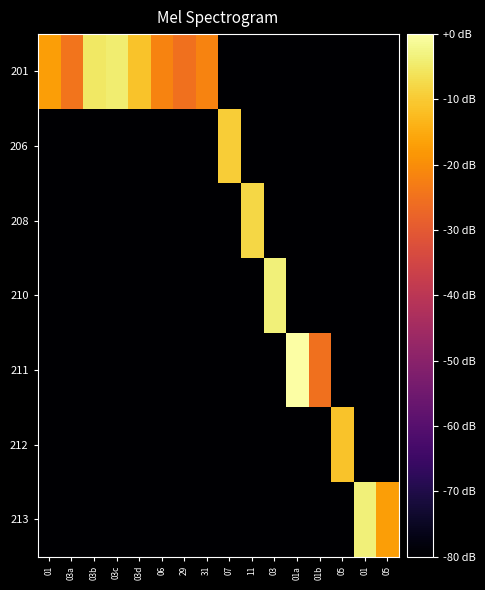

What is the spread (max minus min) of values at 01?

74.0